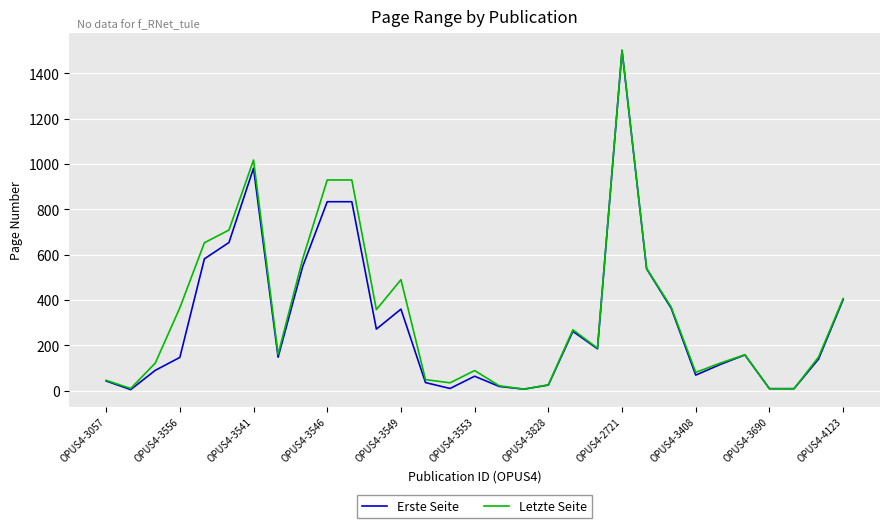

How many categories are shown in the chart?

31